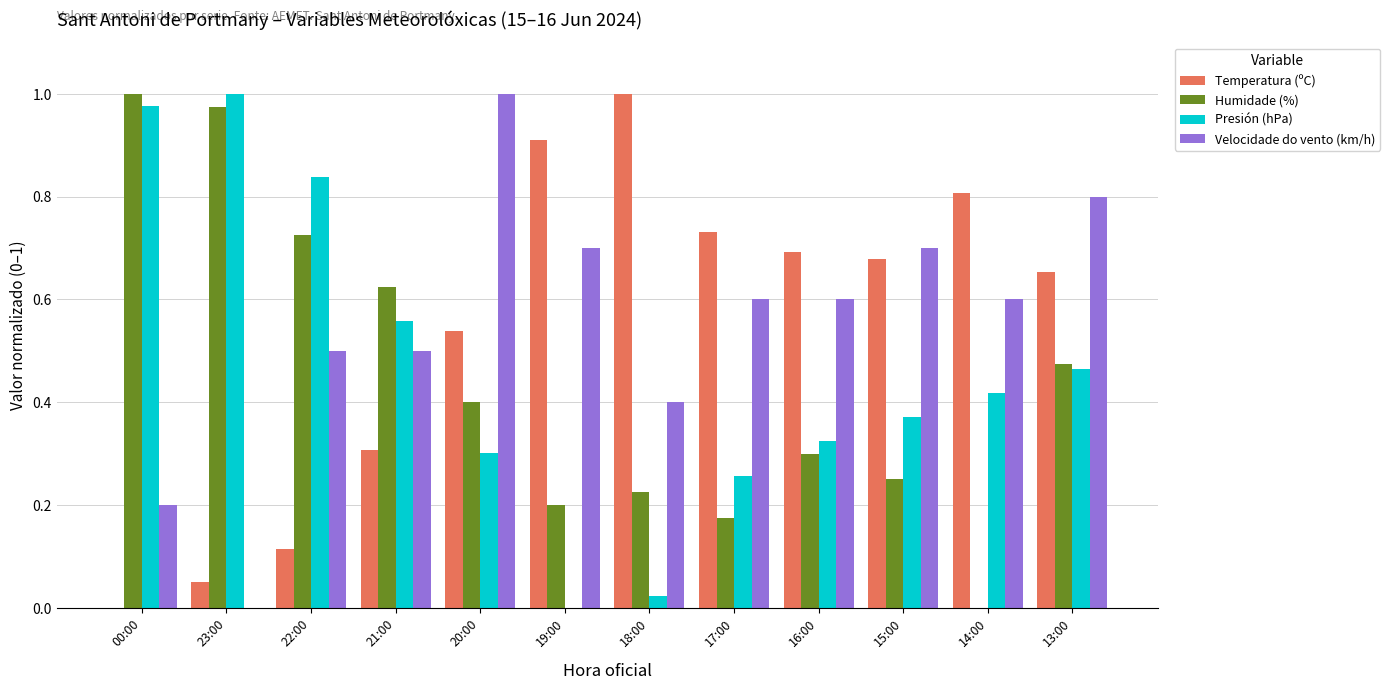

How many groups of bars are there?

12